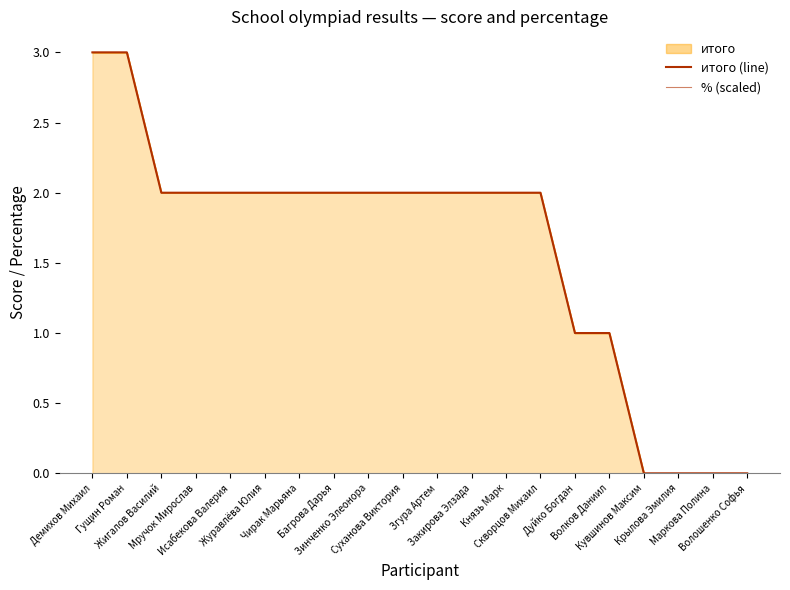

At which category is the sum across all series the highest?

Демихов Михаил